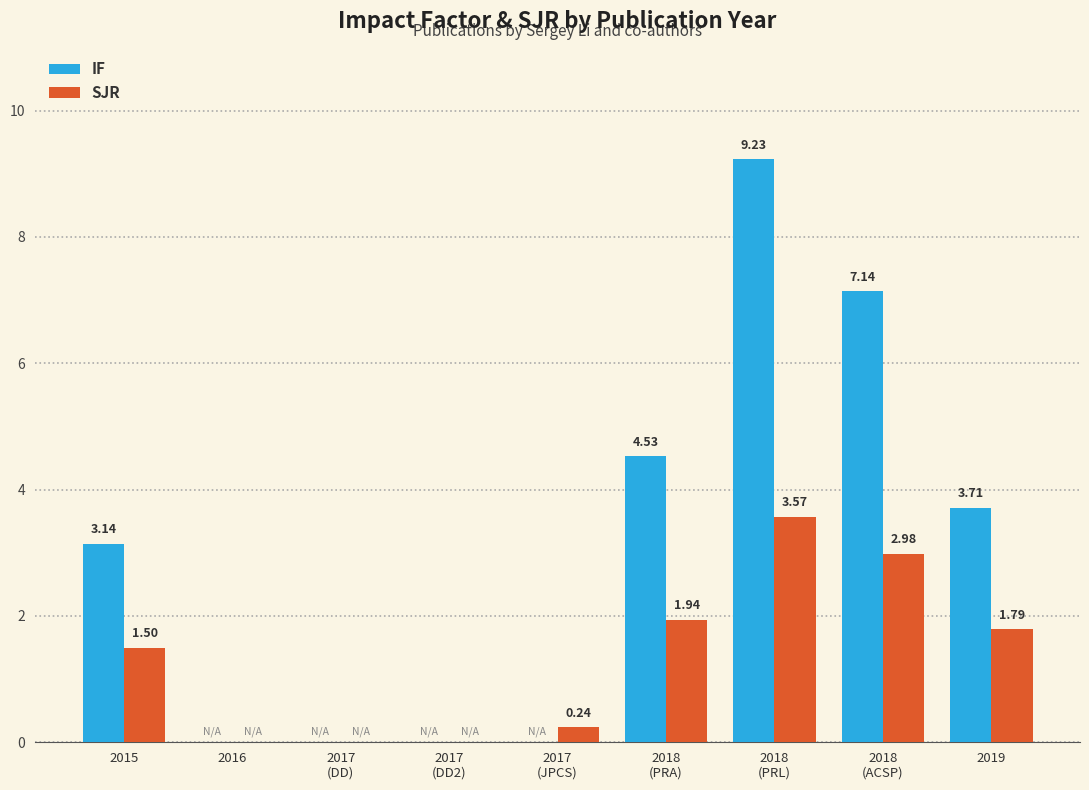

The value of IF at 2018
(PRL) is 9.2. True or false?

True